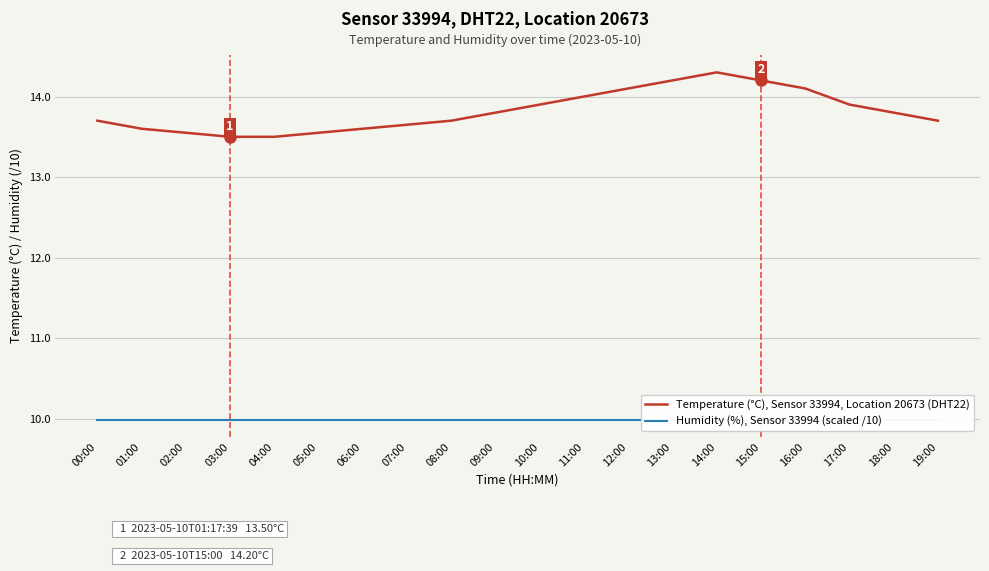

What is the spread (max minus min) of values at 17:00?

3.9